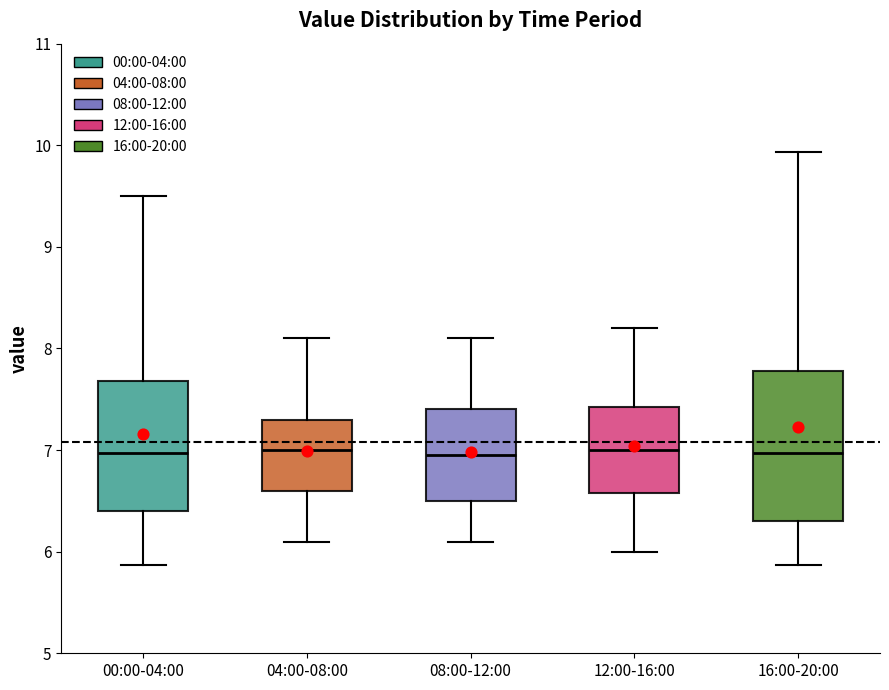

Which box is the tallest, from its lower edge to its upper edge?

16:00-20:00